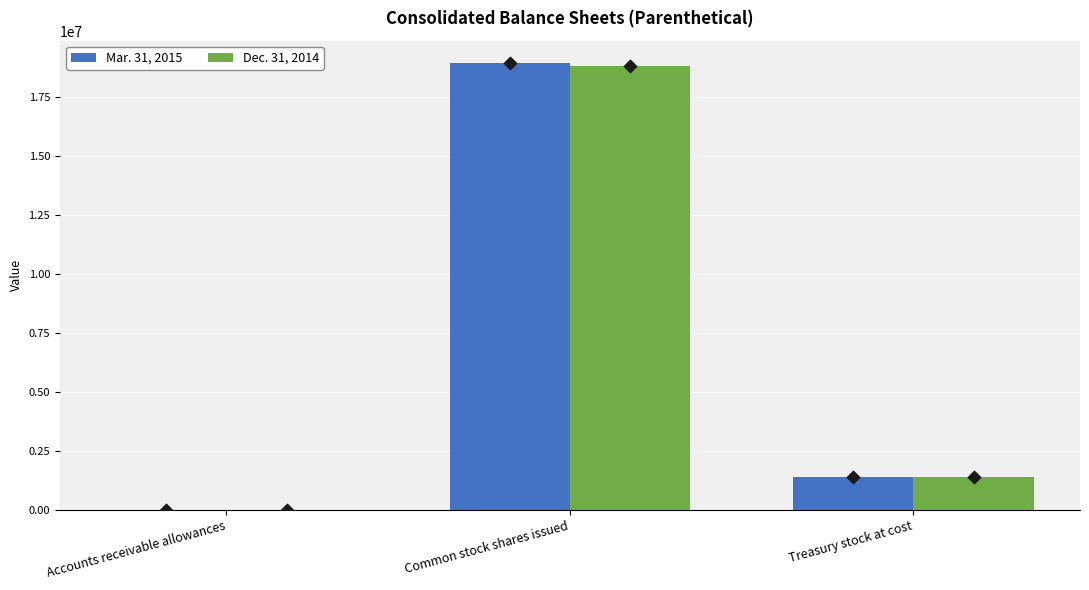

At how many categories does at least one series exceed 17955129?

1